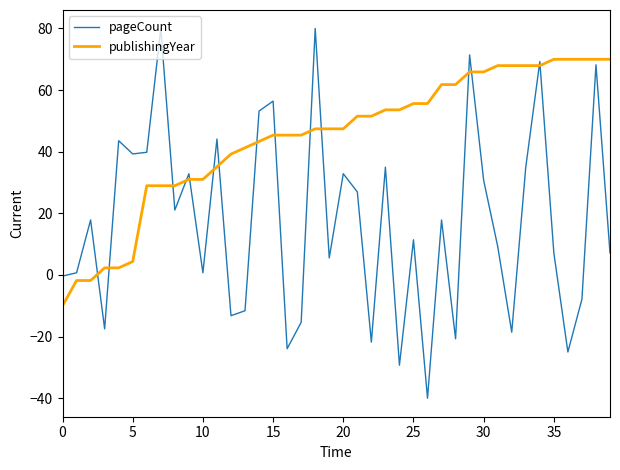

Which series ends up on top after the final intersection of publishingYear and pageCount?

publishingYear